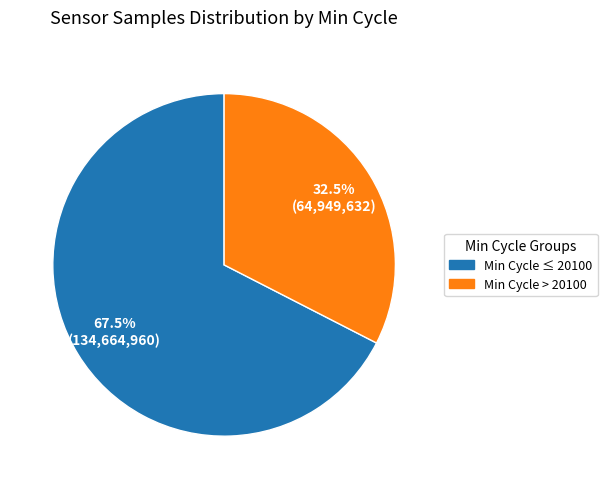

Between Min Cycle ≤ 20100 and Min Cycle > 20100, which is larger?

Min Cycle ≤ 20100